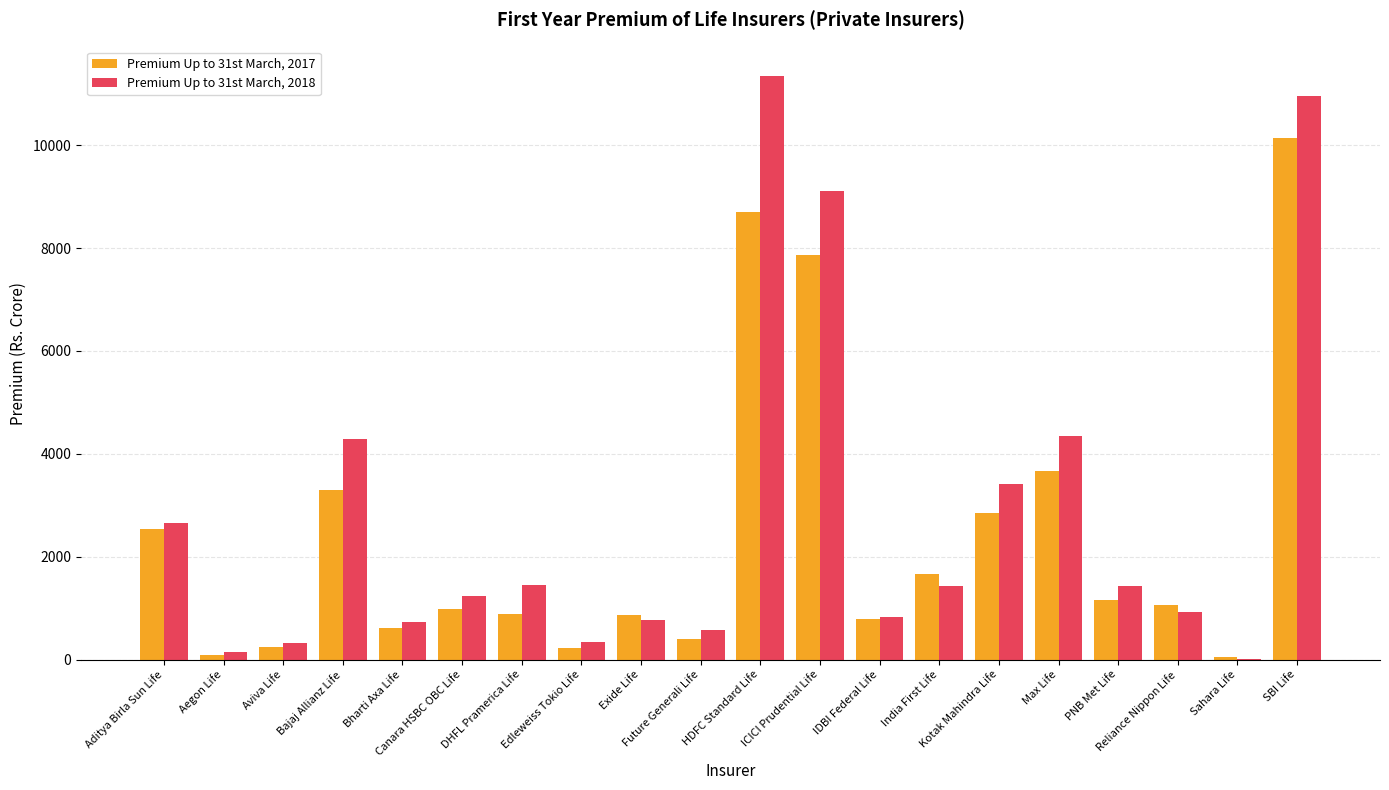

What is the maximum value shown in the chart?

11349.1